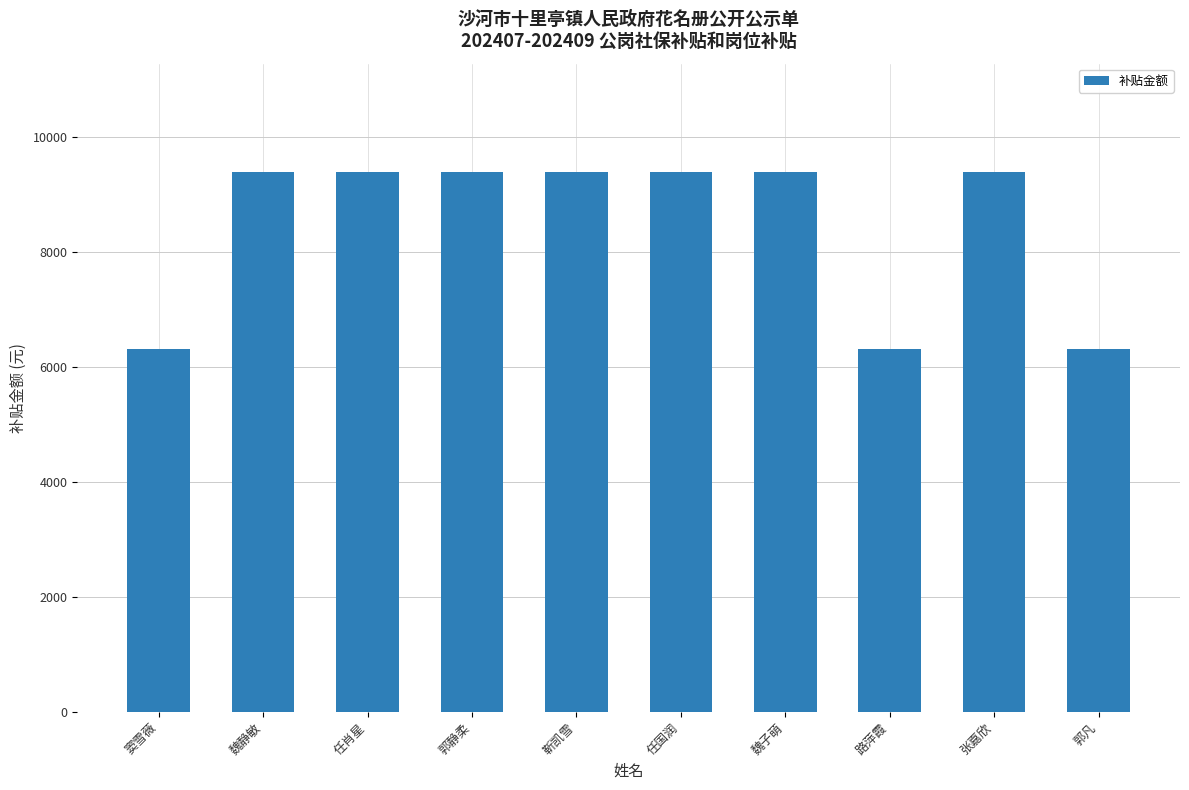

What is the smallest value displayed?

6310.9